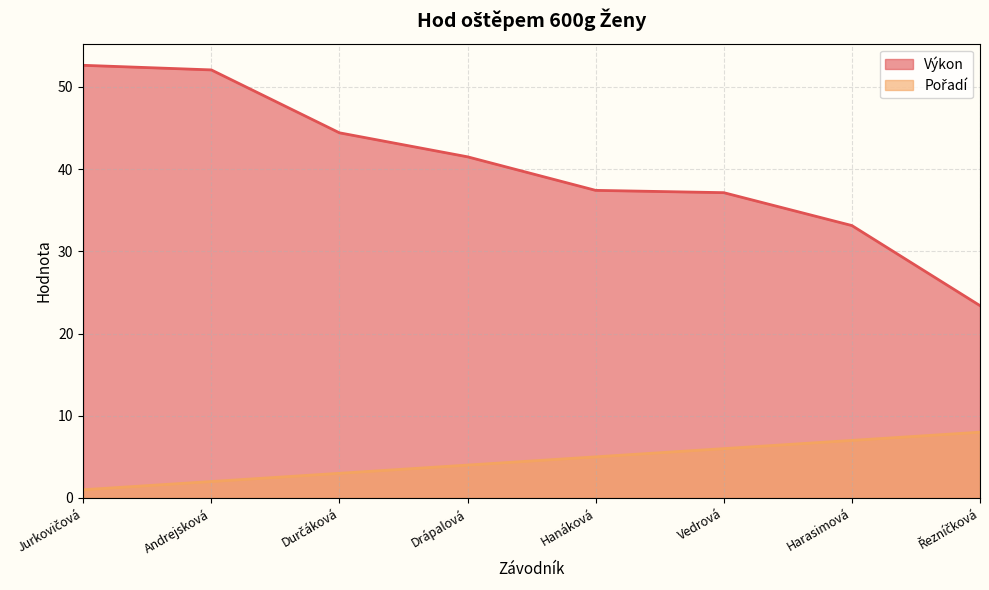

Reading left to right, extract all data points from this chart.

Výkon: Jurkovičová=52.6	Andrejsková=52.1	Durčáková=44.4	Drápalová=41.5	Hanáková=37.4	Vedrová=37.1	Harasimová=33.1	Řezníčková=23.4
Pořadí: Jurkovičová=1.0	Andrejsková=2.0	Durčáková=3.0	Drápalová=4.0	Hanáková=5.0	Vedrová=6.0	Harasimová=7.0	Řezníčková=8.0